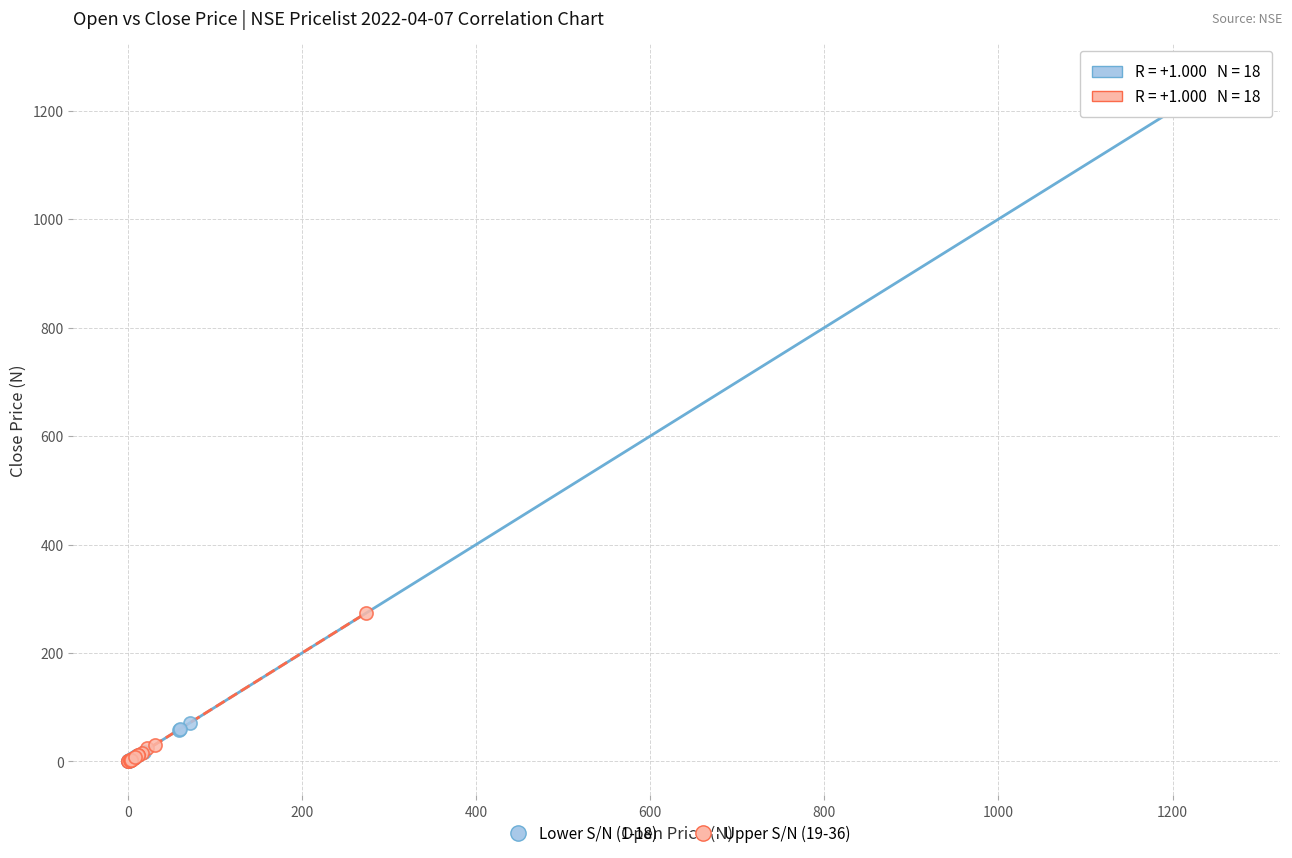

Which series has the widest spread of Y values?

Lower S/N (1-18)